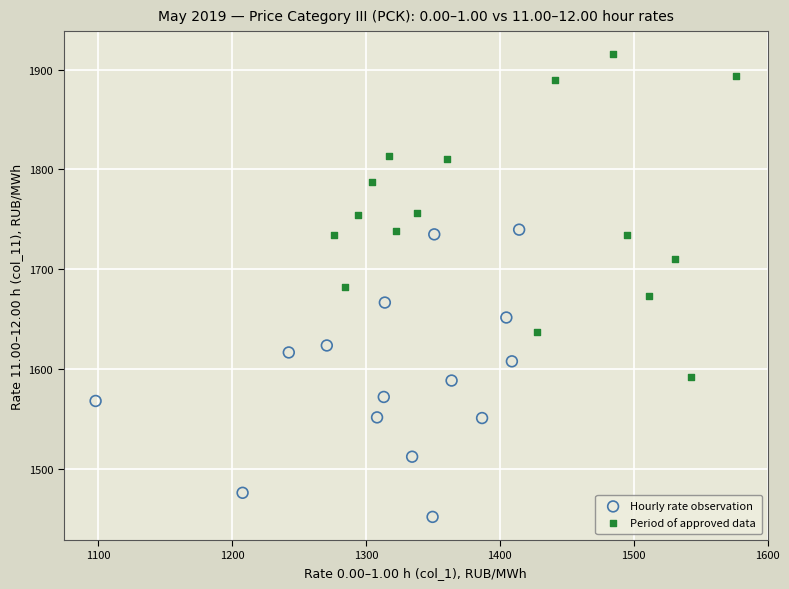

Which series contains the highest Y value?

Period of approved data